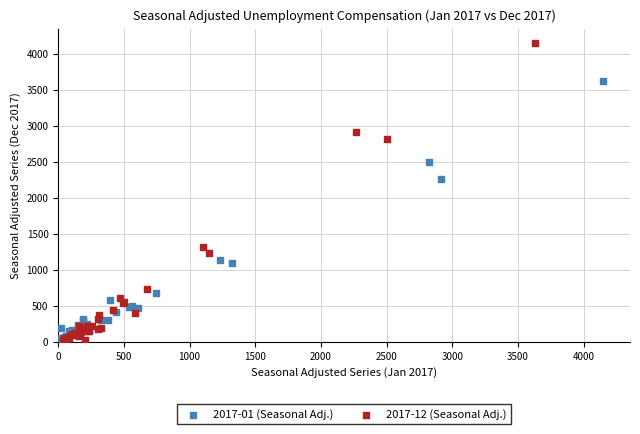

Which series reaches the maximum Y coordinate?

2017-12 (Seasonal Adj.)